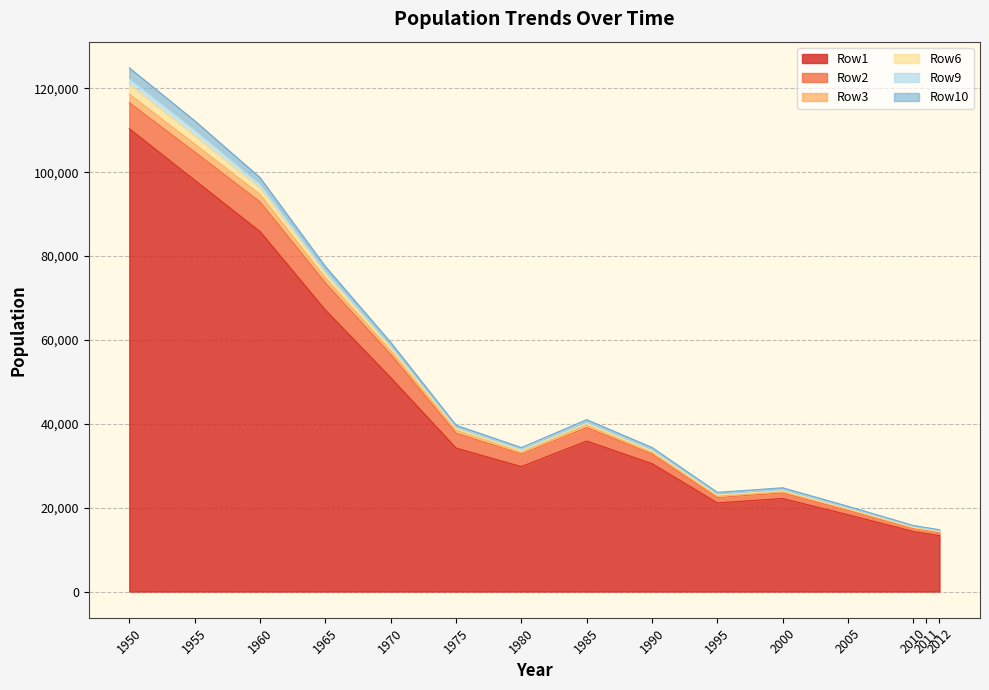

What is the difference between the maximum and minimum values in the Row1 series?

97028